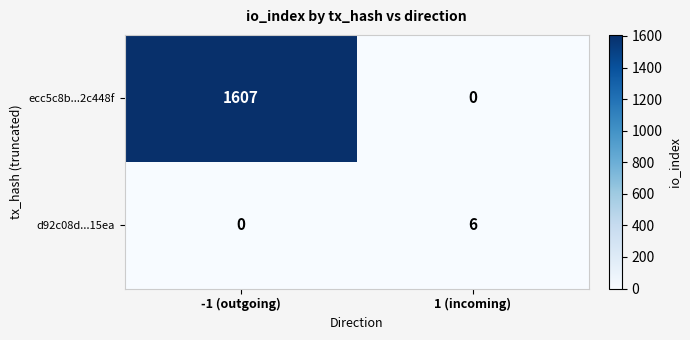

What is the difference between the d92c08d...15ea values at 1 (incoming) and -1 (outgoing)?

6